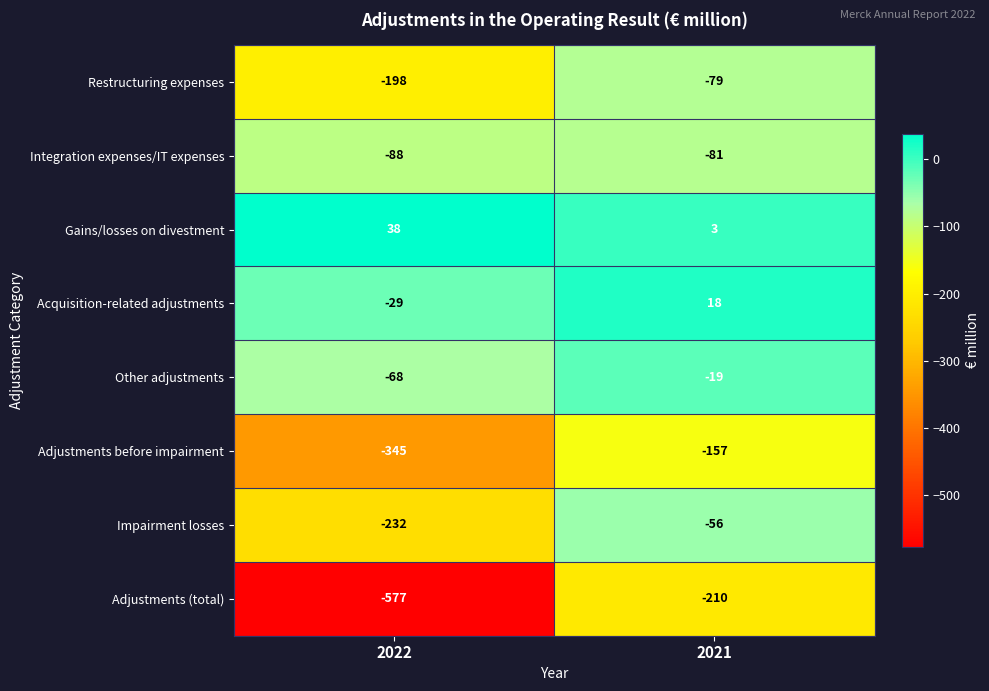

At which label is Integration expenses/IT expenses closest to -84?

2021